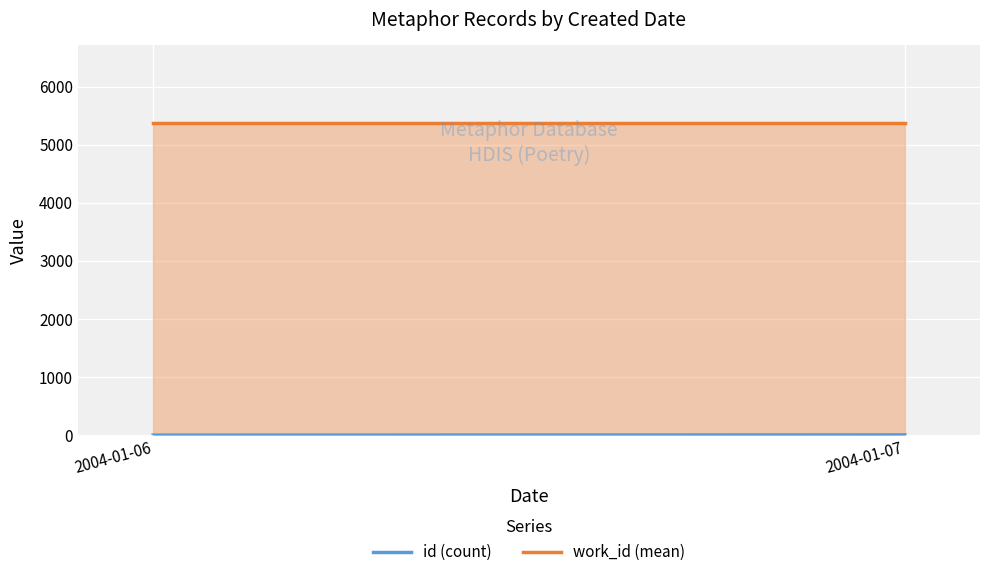

What is the value of the id (count) point at the 1st from the left?

3